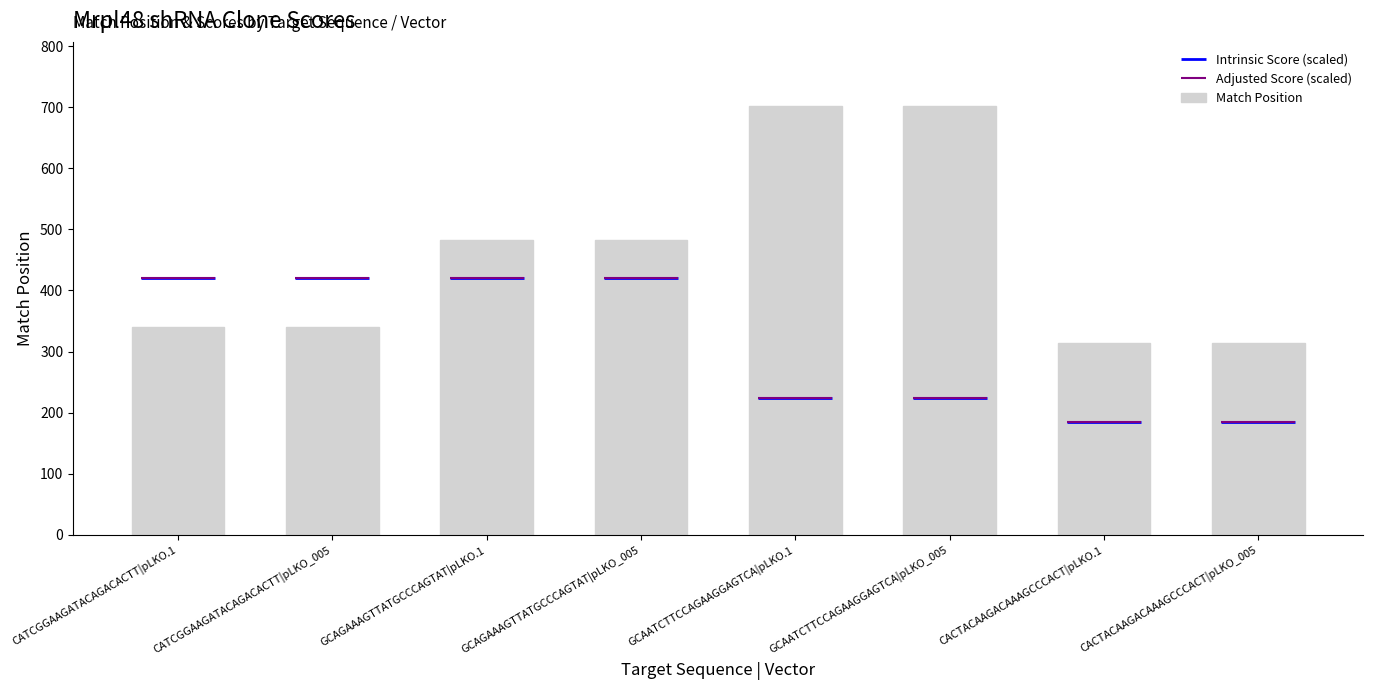

What position from the right is CATCGGAAGATACAGACACTT|pLKO_005?

7